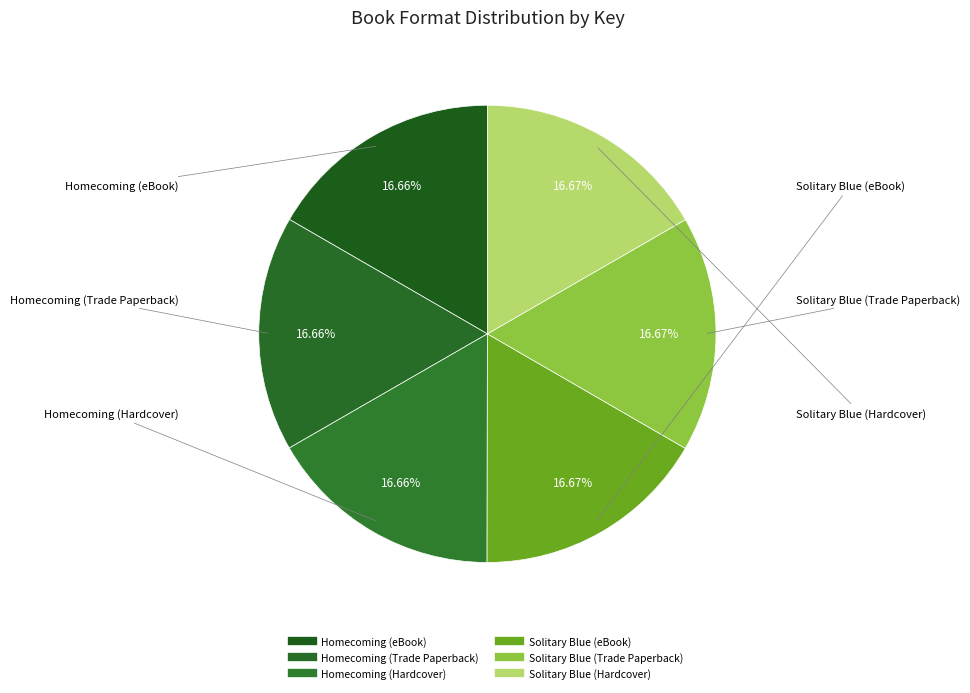

What is the smallest slice in the pie chart?

Homecoming (eBook)